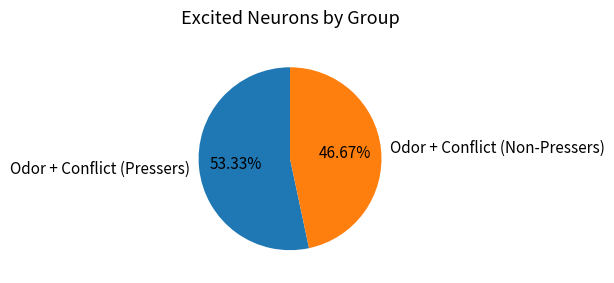

Rank the categories by value from highest to lowest.

Odor + Conflict (Pressers), Odor + Conflict (Non-Pressers)